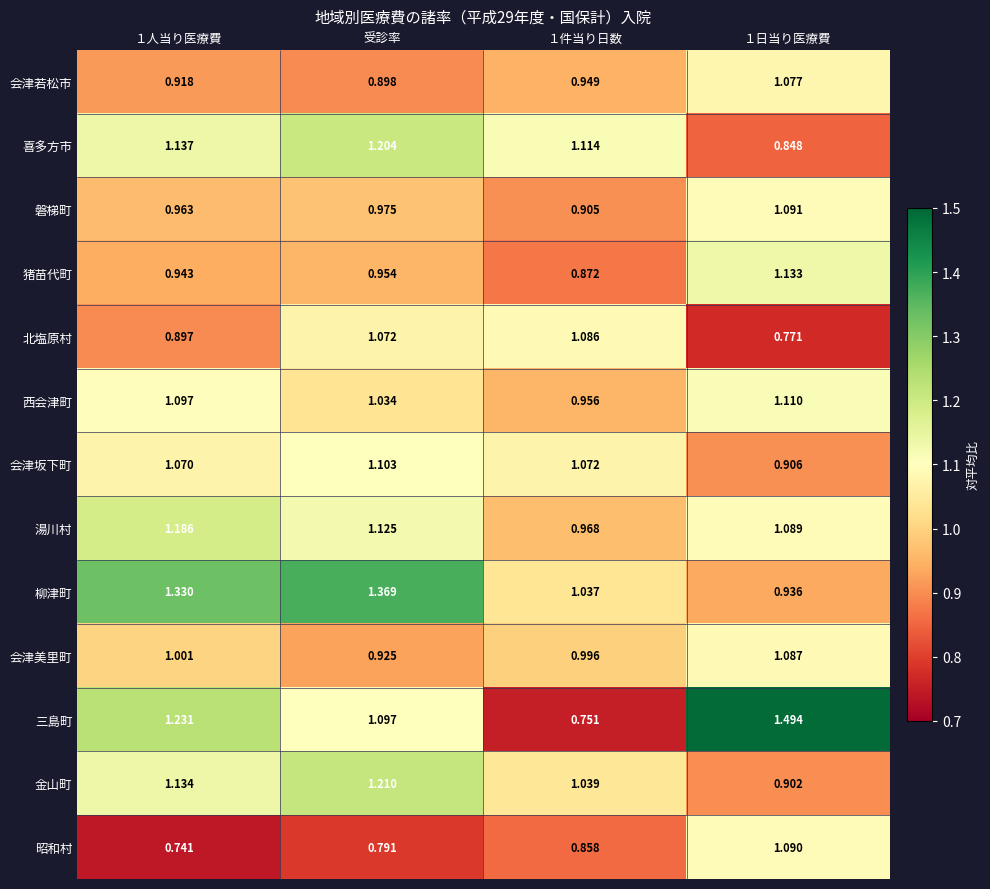

True or false: 金山町 has a value of 0.3 at １件当り日数.

False